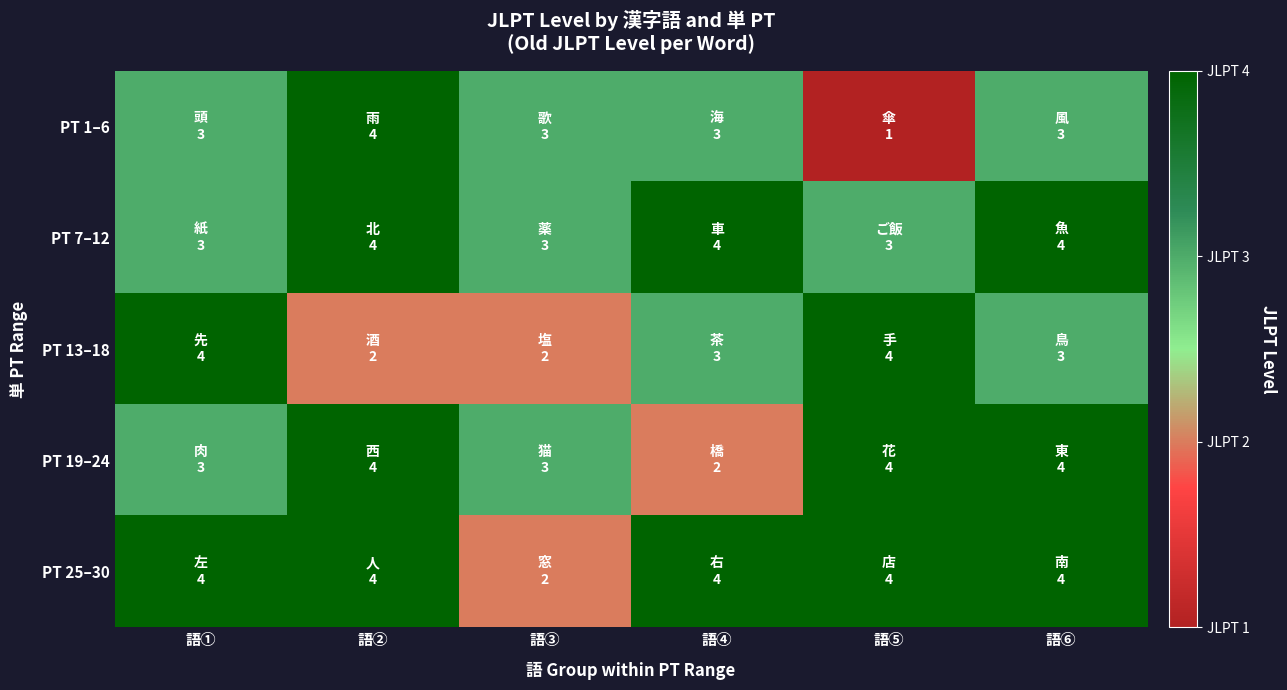

What is the difference between the highest and lowest values at 語⑤?

3